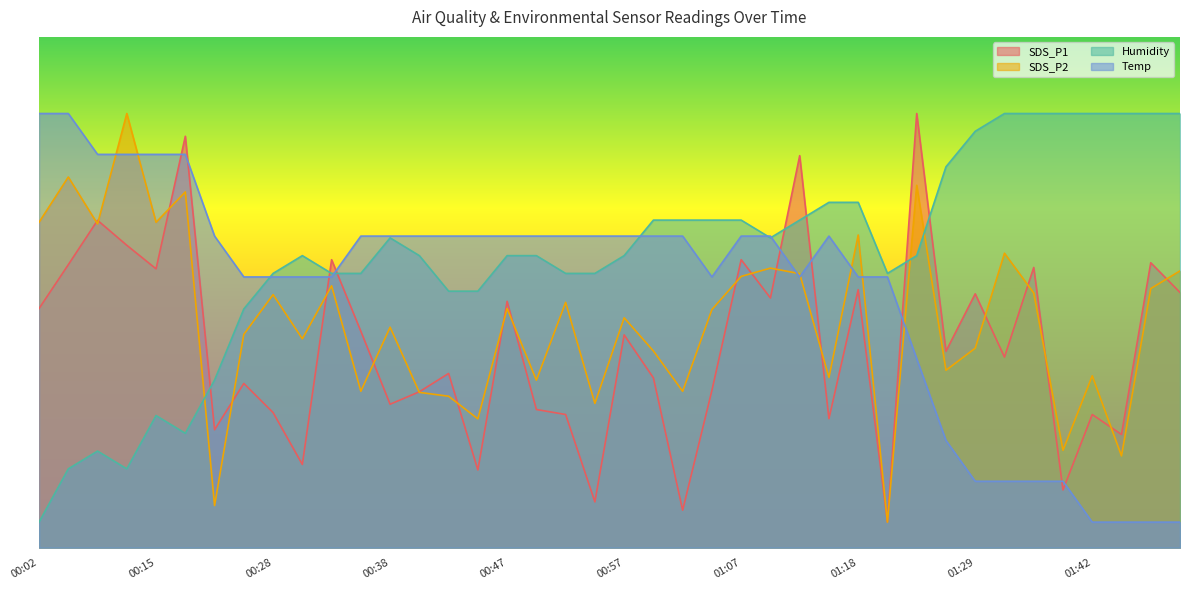

At which category does SDS_P1 reach its first local valley?

00:15